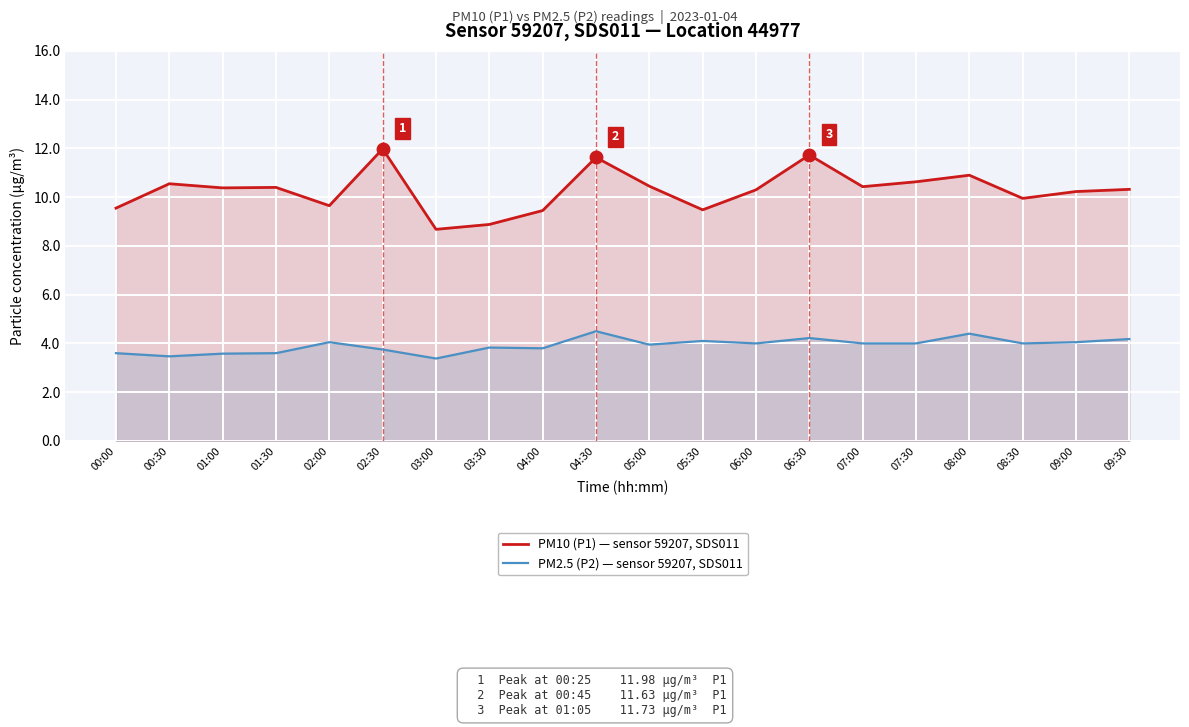

Which series has the largest range (max minus min)?

PM10 (P1) — sensor 59207, SDS011